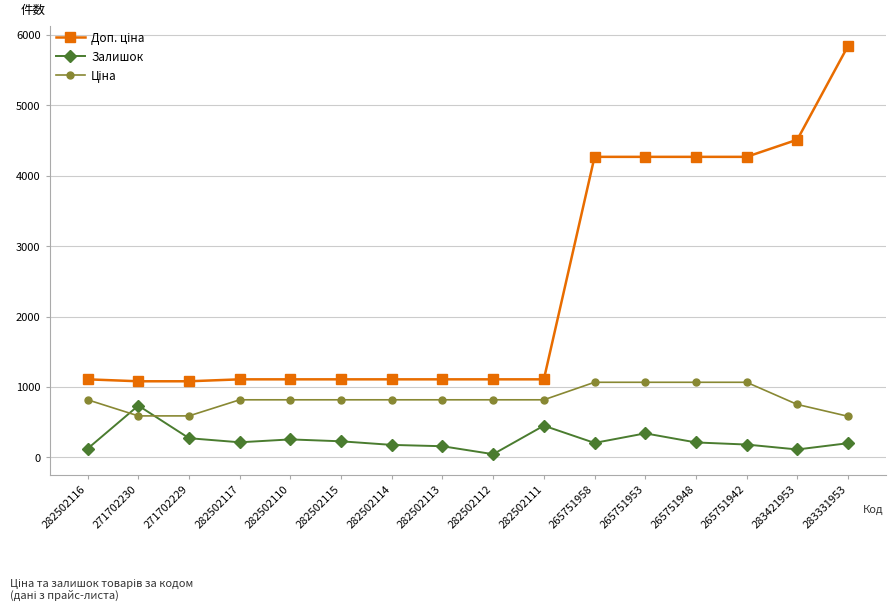

What is the total value across all series at 282502117?

2142.7